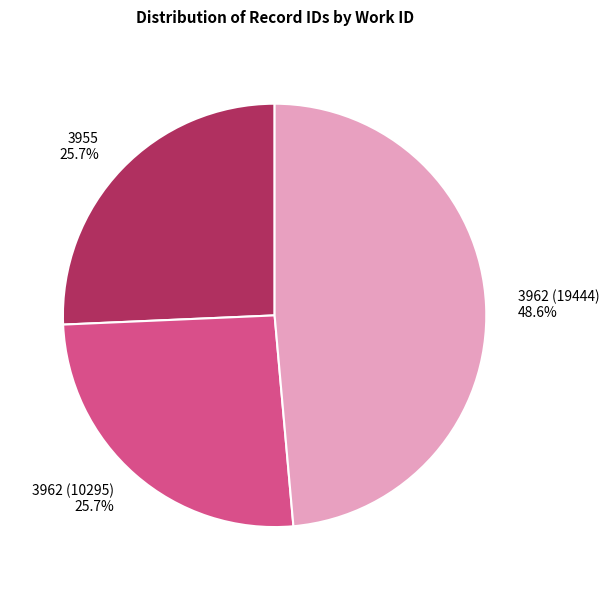

To the nearest percent, what is the difference between the 3962 (10295) and 3962 (19444) slice percentages?

23%